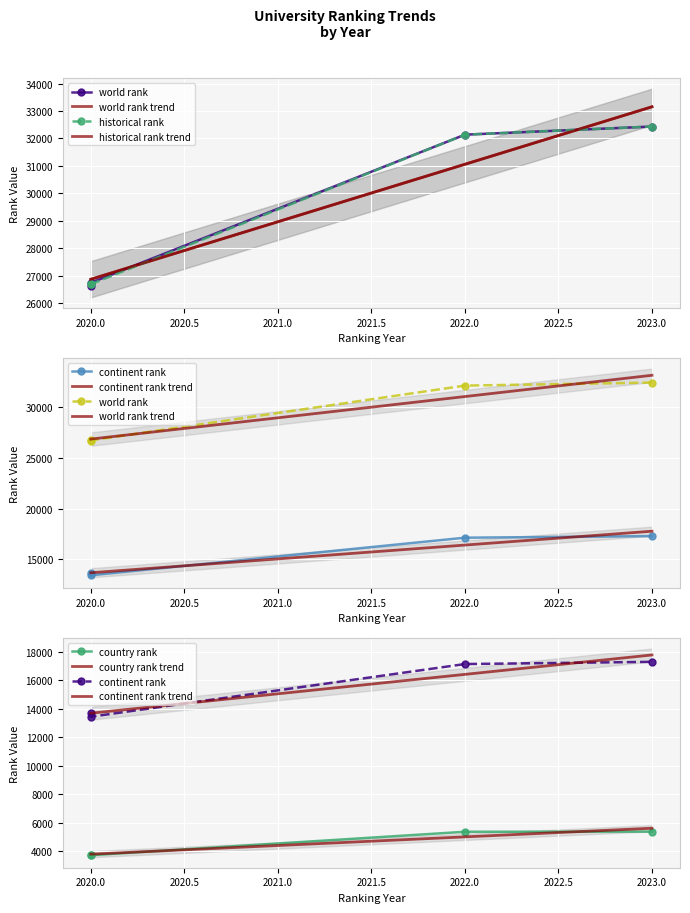

Reading left to right, list all the values displayed in this chart.

world rank: 2020=26637.0	2020=26738.0	2022=32139.0	2023=32436.0
continent rank: 2020=13695.0	2020=13442.0	2022=17145.0	2023=17300.0
country rank: 2020=3738.0	2020=3710.0	2022=5357.0	2023=5367.0
historical rank: 2020=26687.5	2020=26687.5	2022=32139.0	2023=32436.0